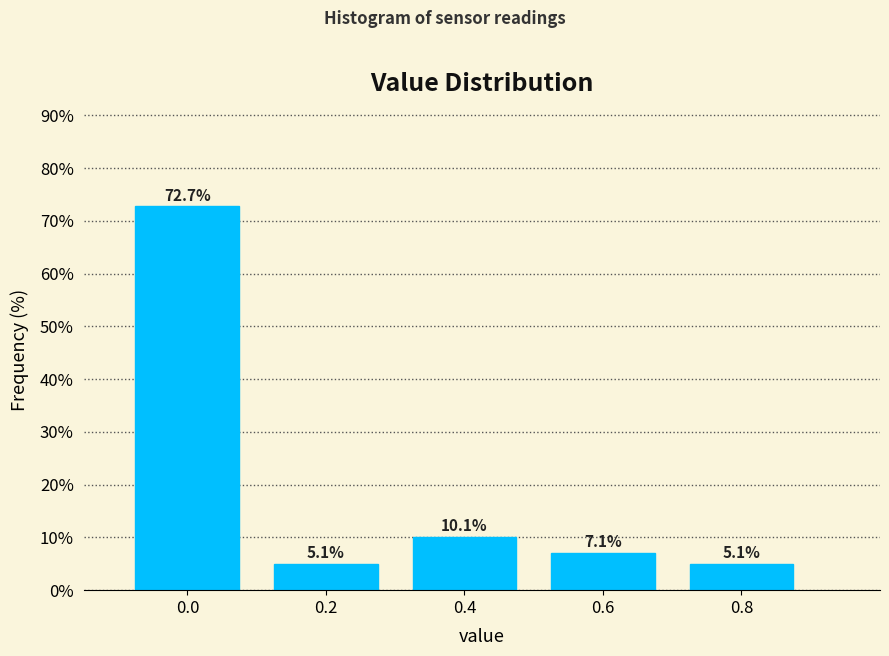

Reading left to right, extract all data points from this chart.

72.7	5.1	10.1	7.1	5.1